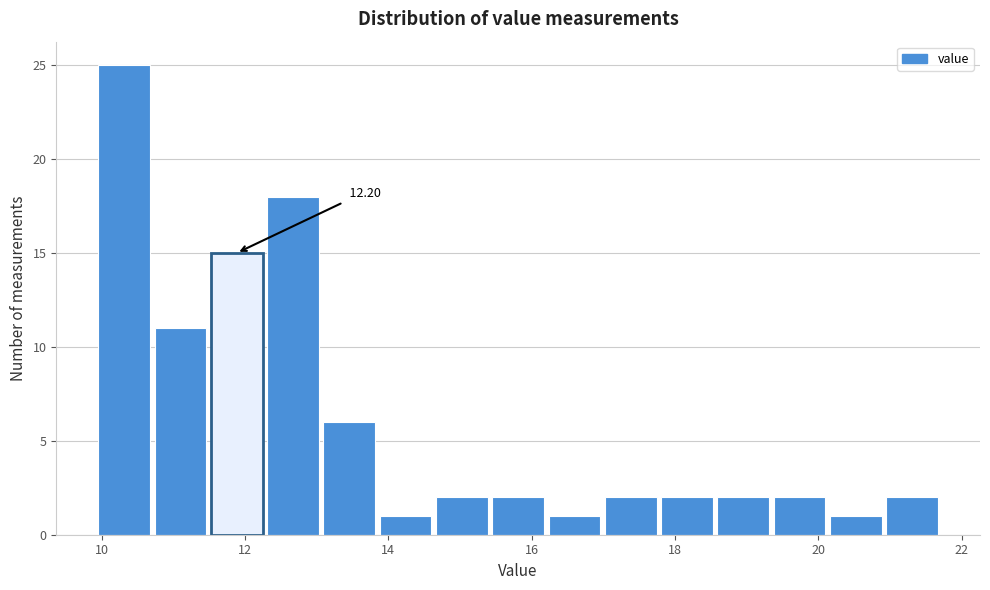

Read against the x-axis, roughly where is the centre of the tallest bar?

10.4